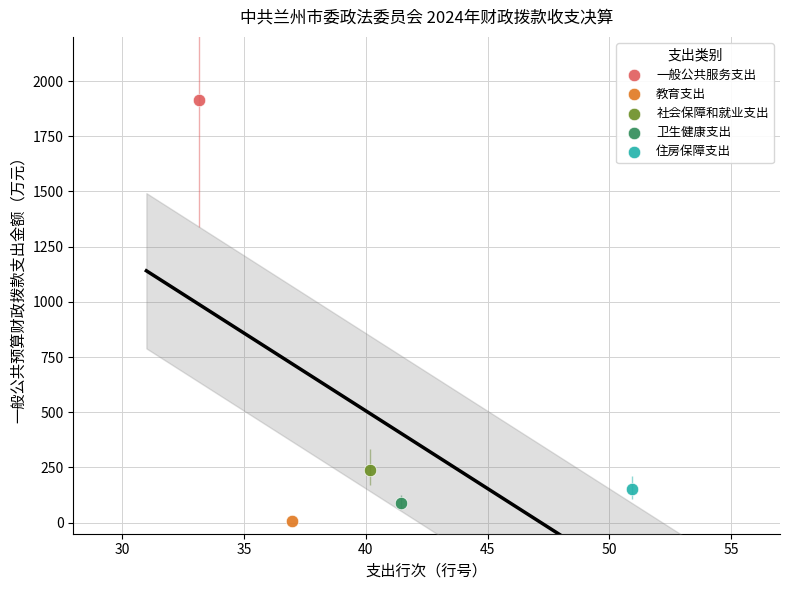

What are all the series names shown in the legend?

一般公共服务支出, 教育支出, 社会保障和就业支出, 卫生健康支出, 住房保障支出